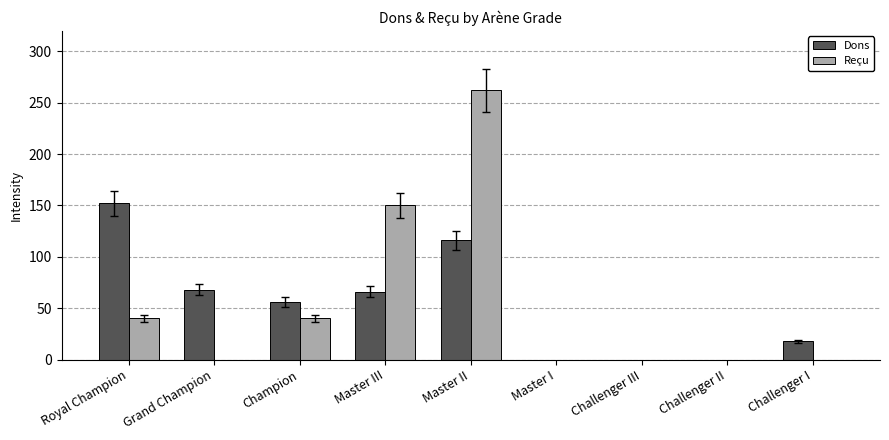

Where is Dons nearest to the value 76?

Grand Champion